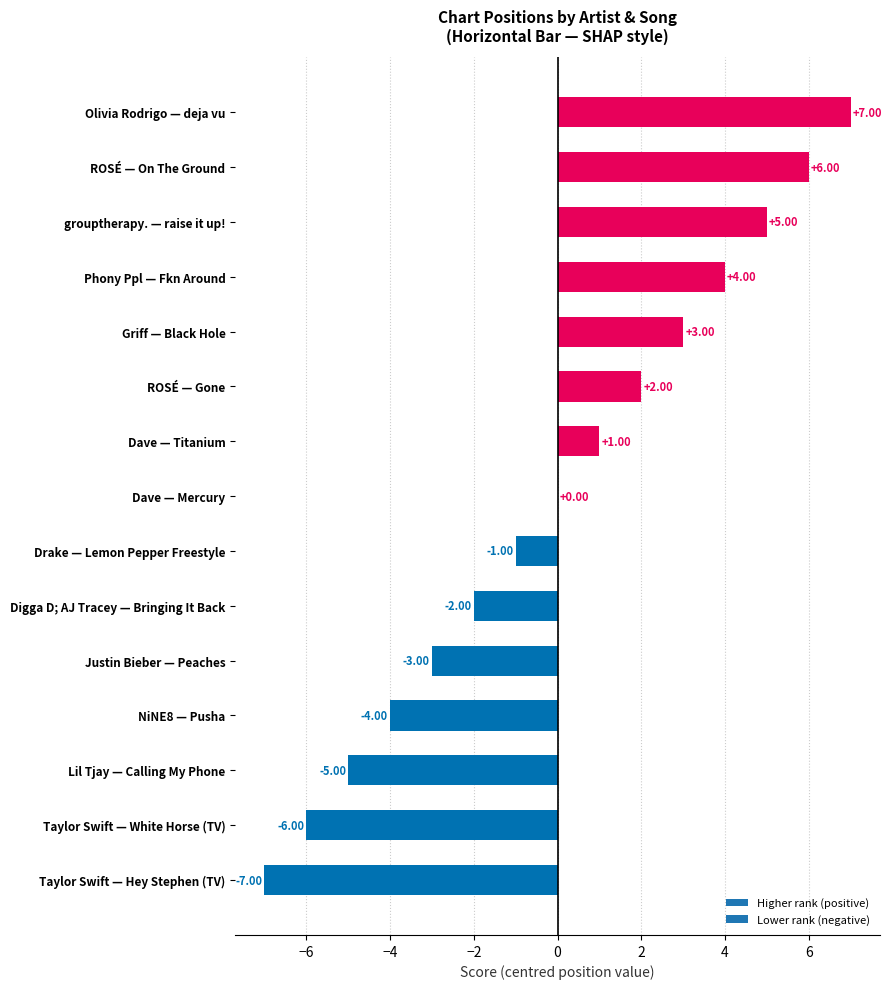

What is the change in value from Griff — Black Hole to Olivia Rodrigo — deja vu?

+4